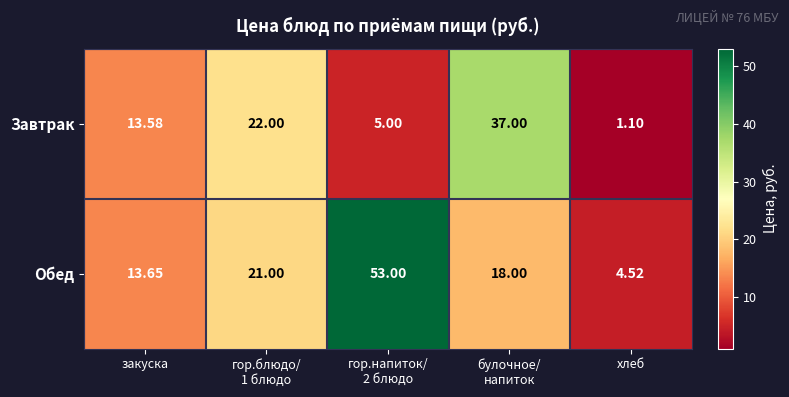

At how many categories does at least one series exceed 19?

3